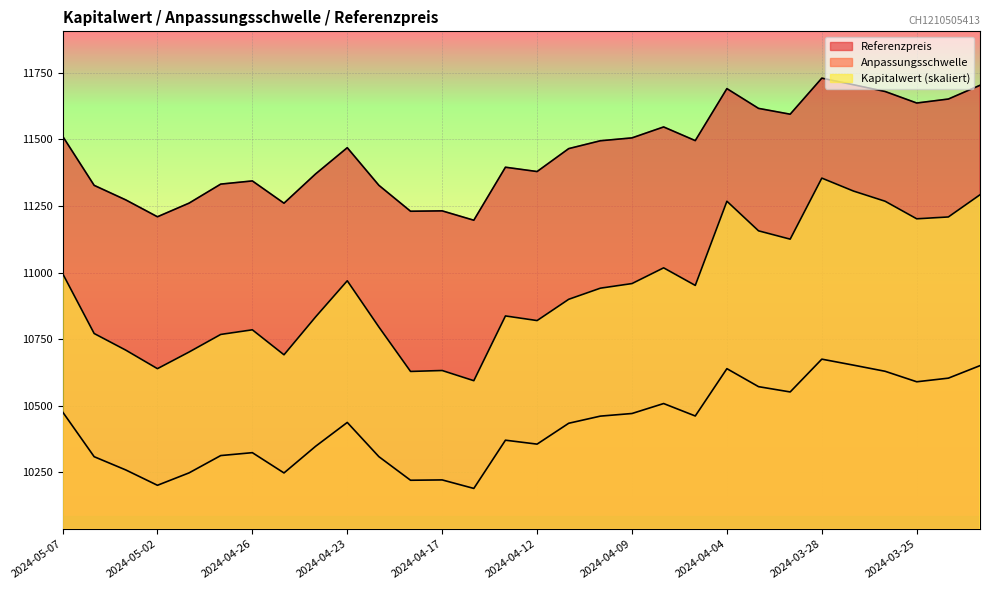

What is the average value of the Anpassungsschwelle series?

10423.9